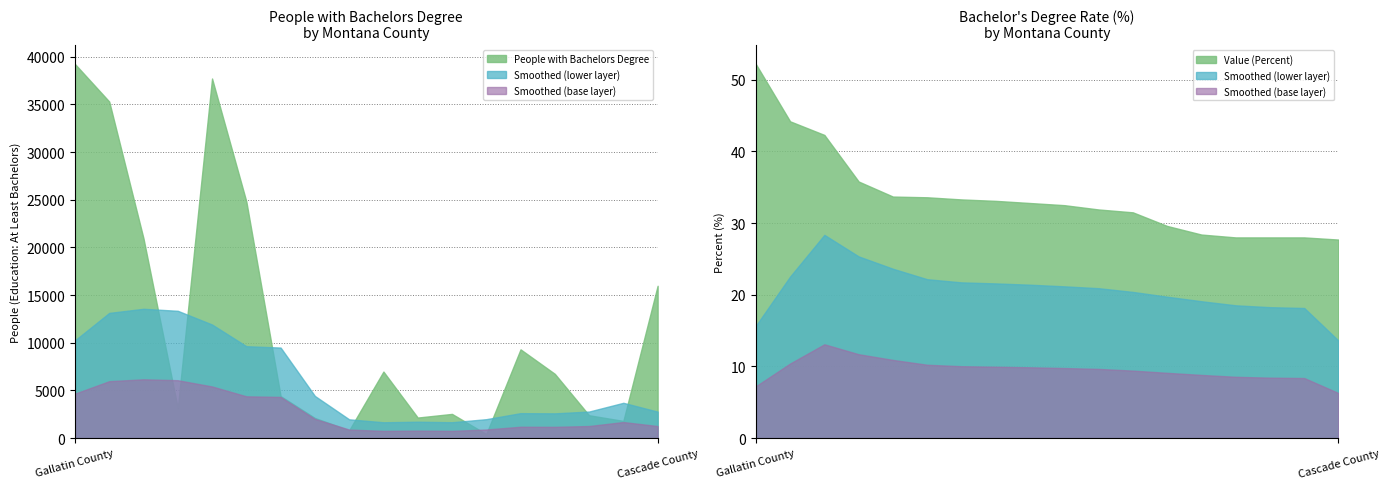

What is the difference between the maximum and minimum values?

38814